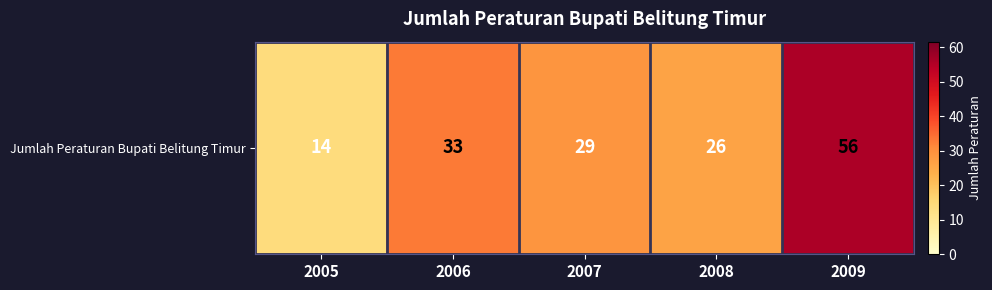

Rank the categories by value from highest to lowest.

2009, 2006, 2007, 2008, 2005